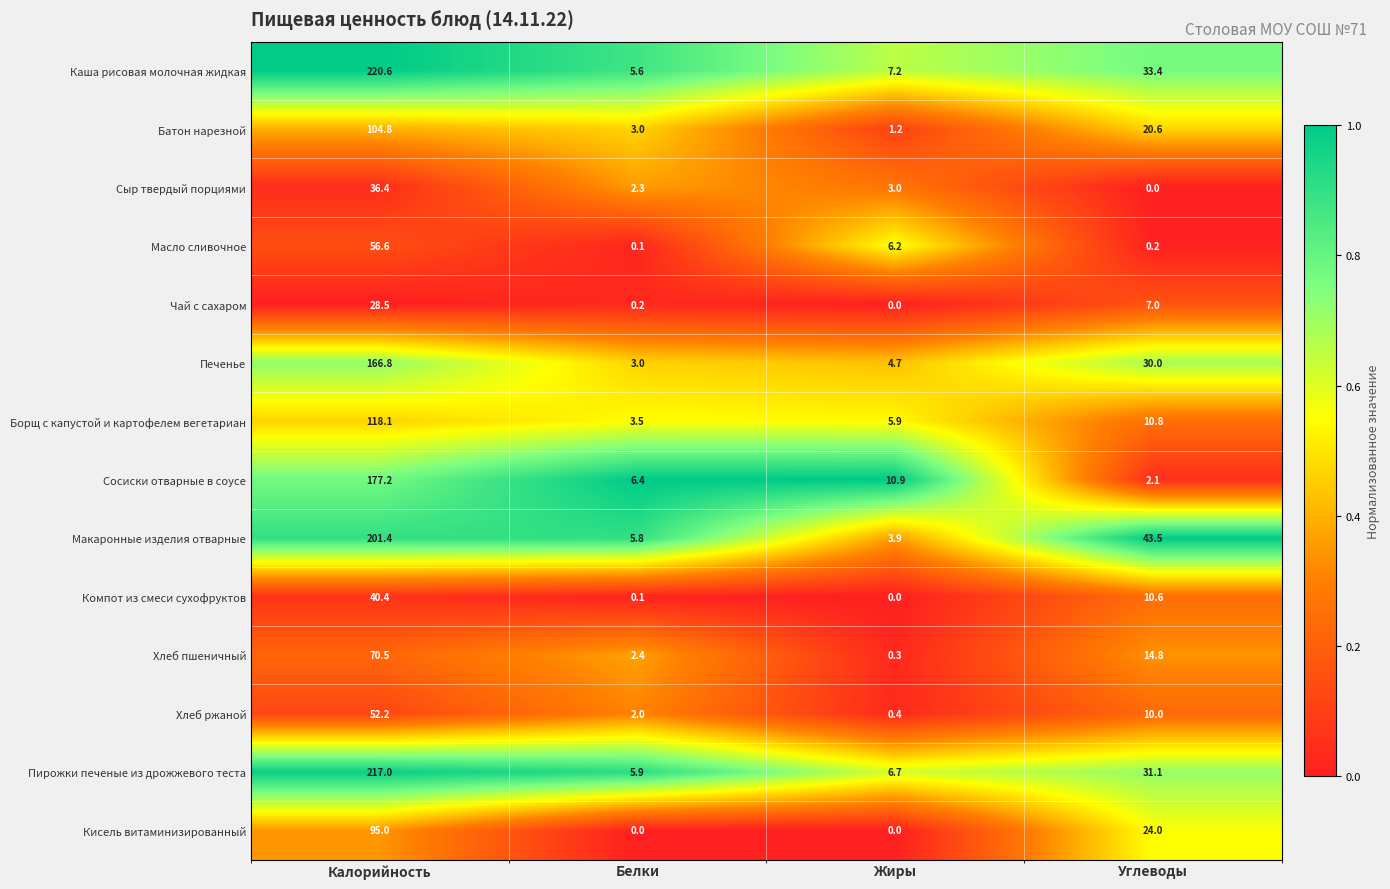

What is the difference between the Печенье values at Белки and Жиры?

1.7